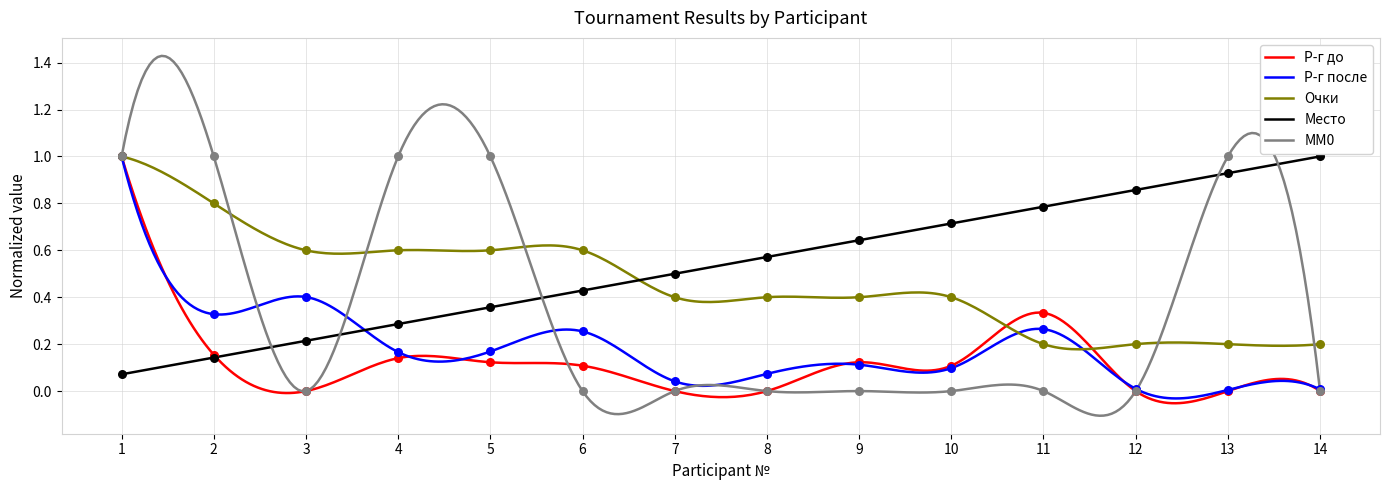

Which series has the largest total across all categories?

Место